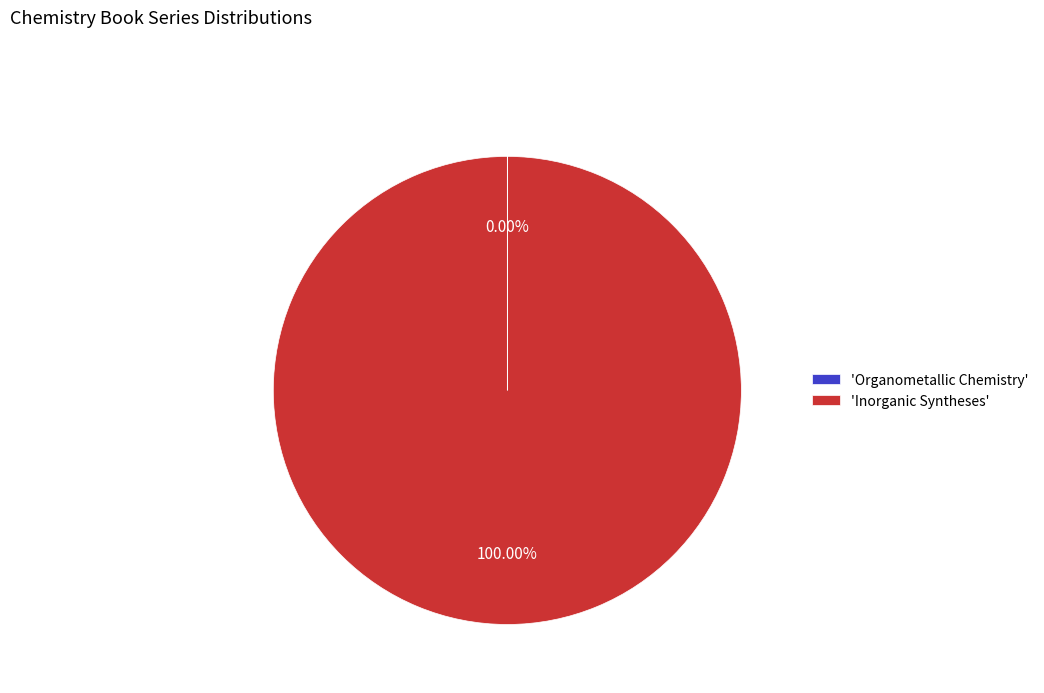

Which category has the biggest portion of the pie?

'Inorganic Syntheses'